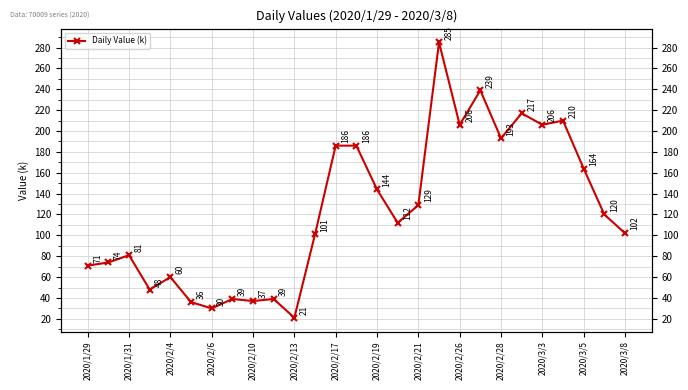

The value at 23 is 210. True or false?

True